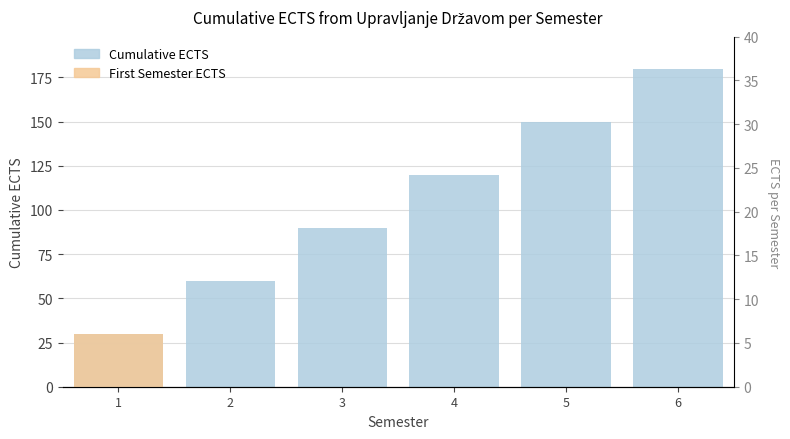

What is the difference between the maximum and minimum values?

150